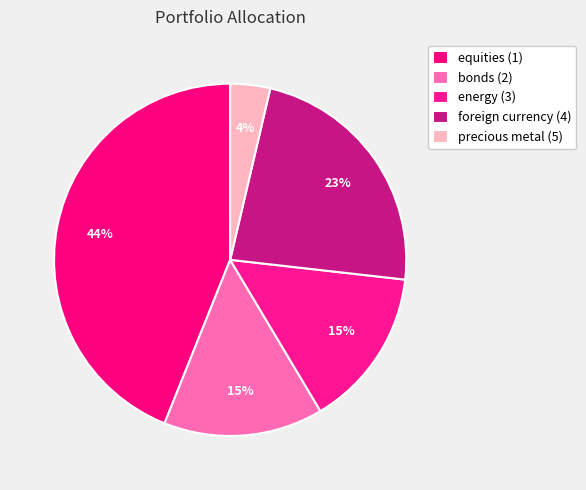

Count the number of slices in the pie.

5